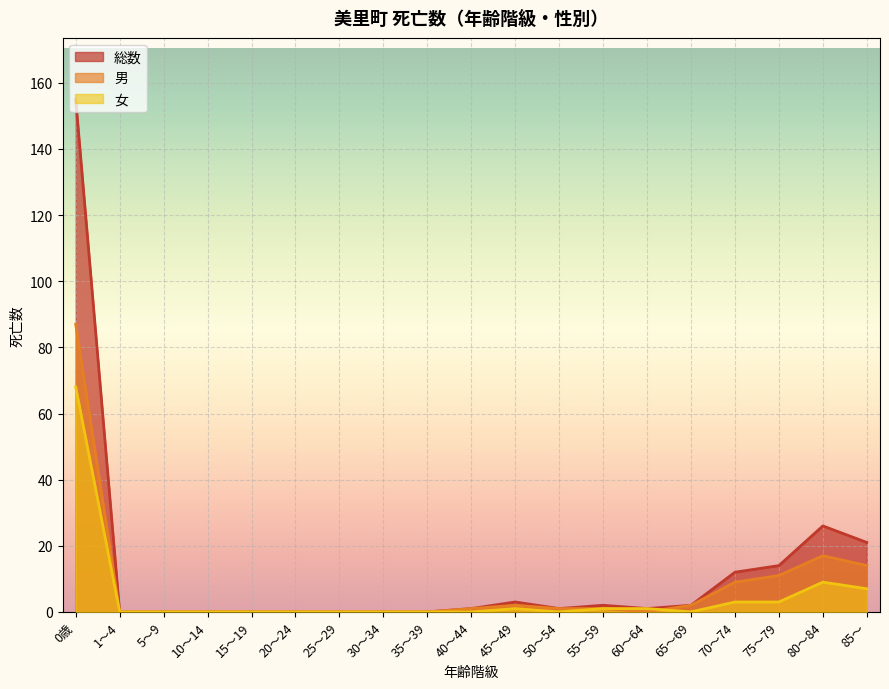

At which label does 男 reach its peak?

0歳